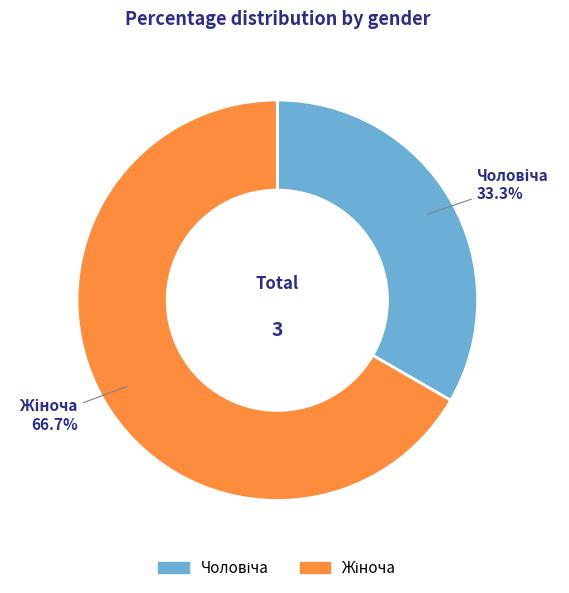

Is there a majority slice in this chart?

Yes